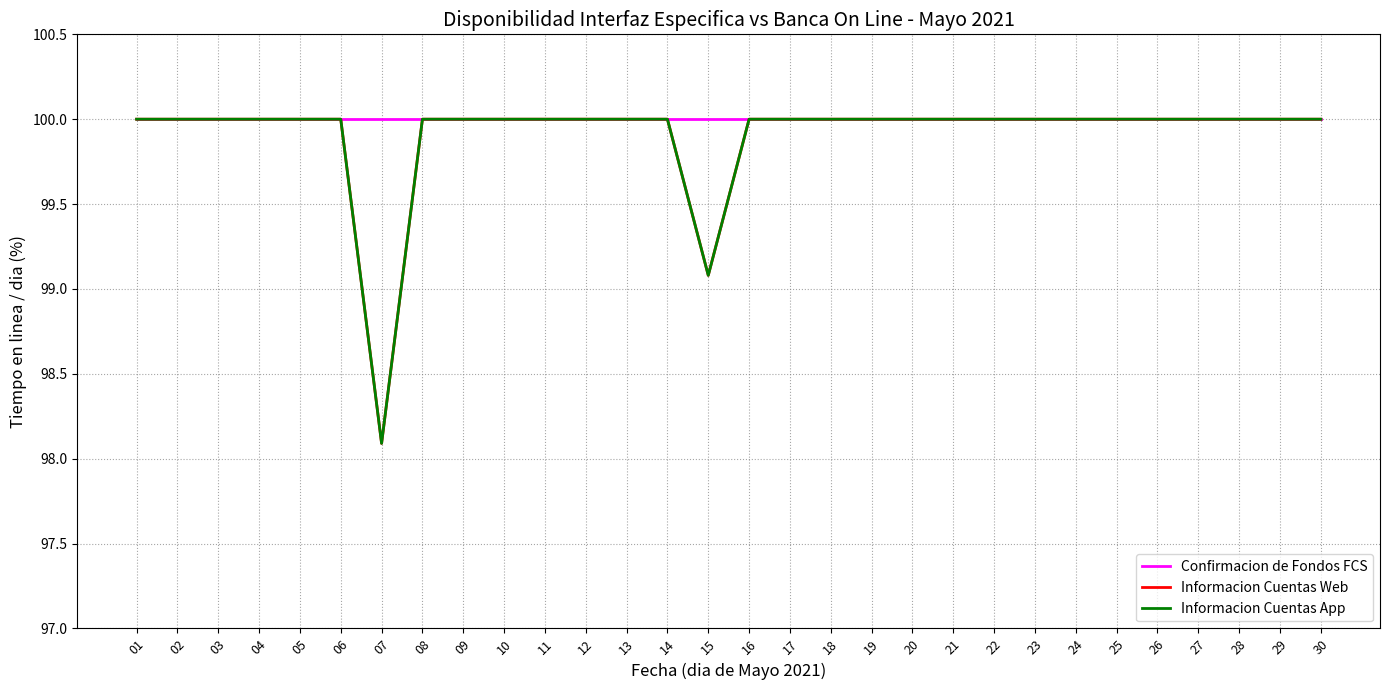

How many interior local valleys does the Informacion Cuentas App series have?

2